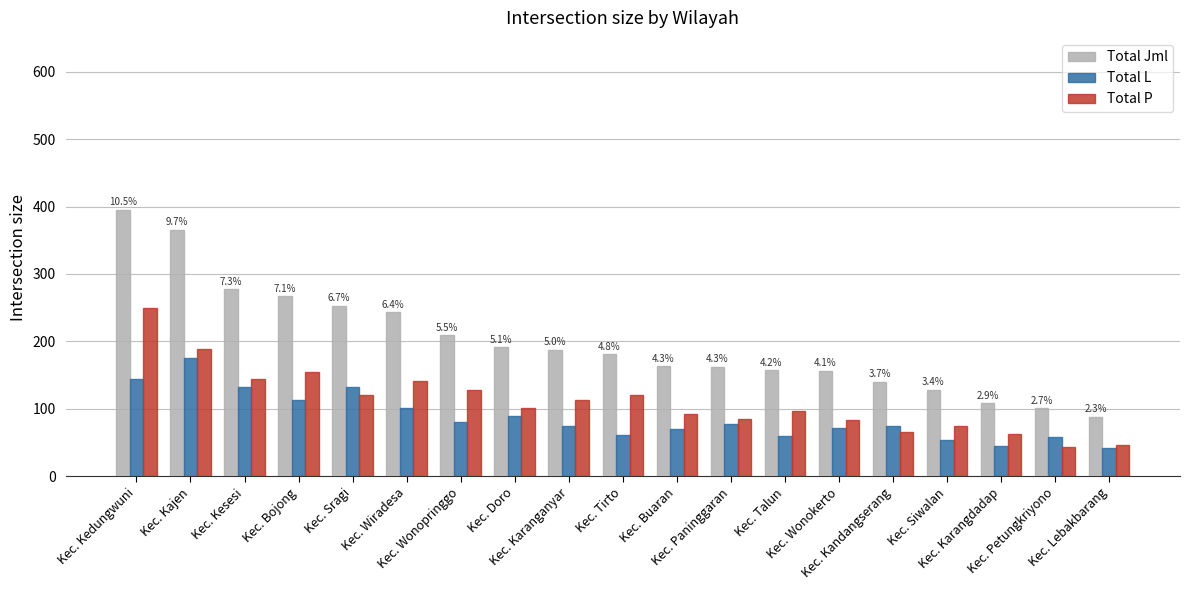

What is the difference between the Total Jml values at Kec. Doro and Kec. Wiradesa?

52